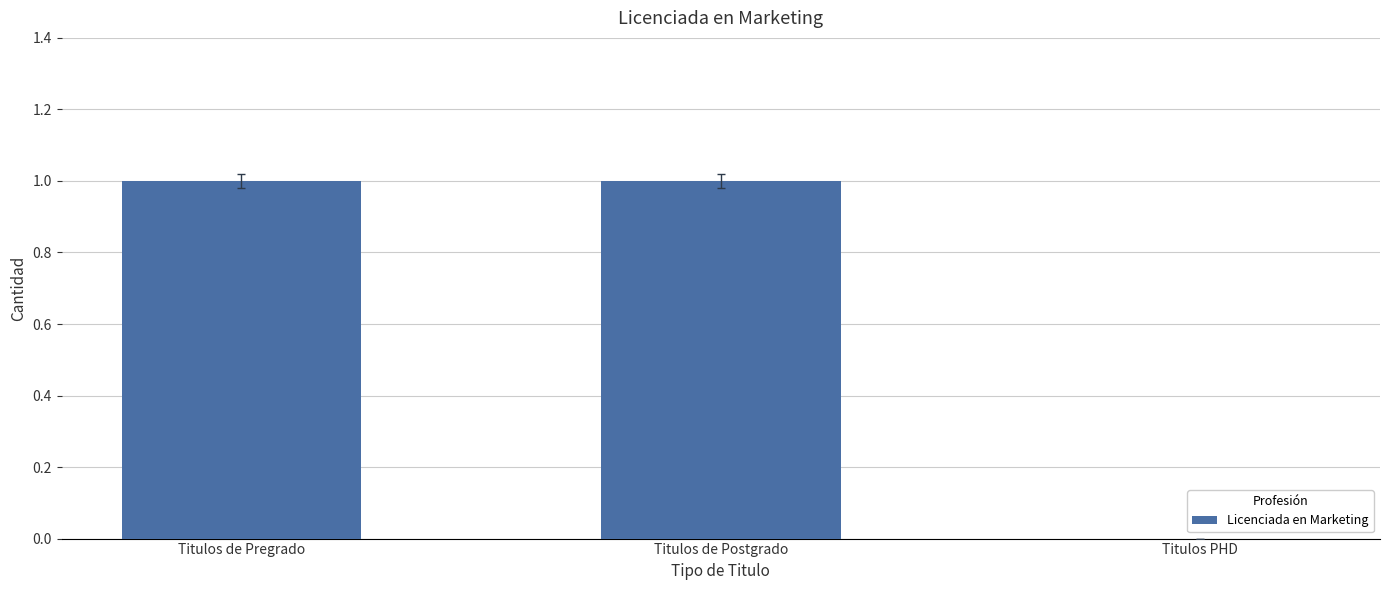

Is it true that the value at Titulos de Pregrado is 2?

False